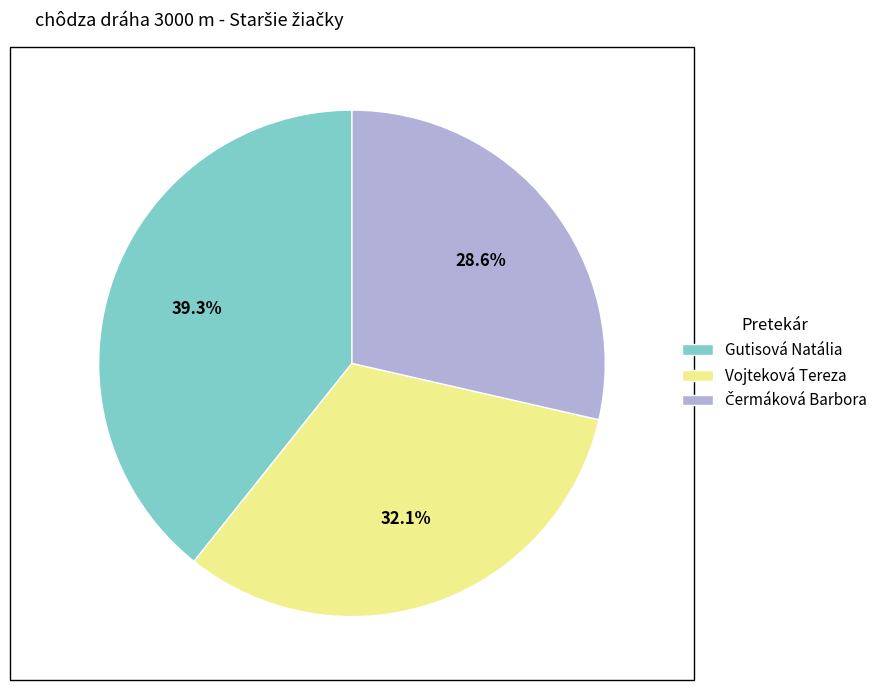

Does Vojteková Tereza represent more than half of the total?

No